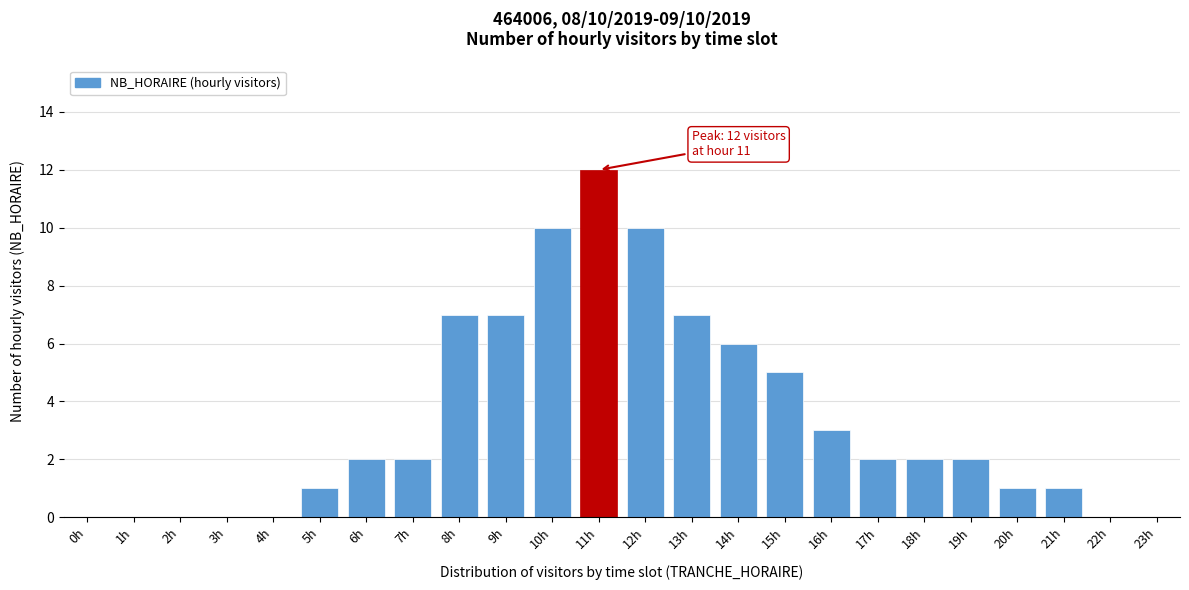

Reading left to right, list all the values displayed in this chart.

0h=0	1h=0	2h=0	3h=0	4h=0	5h=1	6h=2	7h=2	8h=7	9h=7	10h=10	11h=12	12h=10	13h=7	14h=6	15h=5	16h=3	17h=2	18h=2	19h=2	20h=1	21h=1	22h=0	23h=0